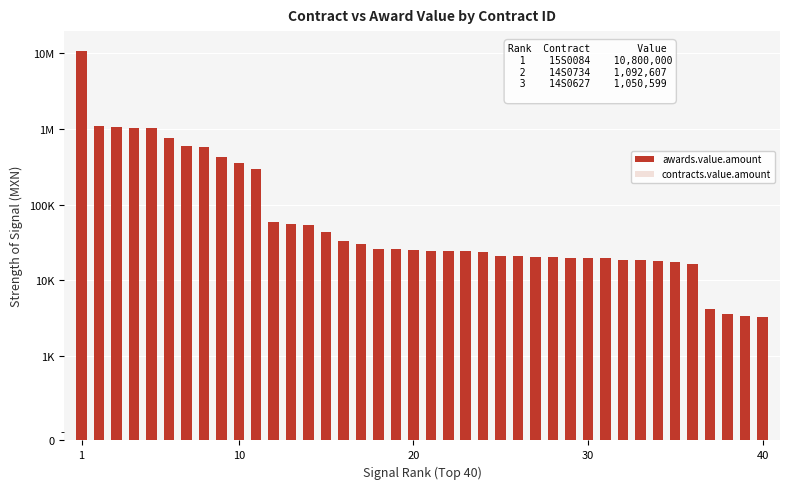

What is the value of the contracts.value.amount bar at the 31st from the left?

1026642.2